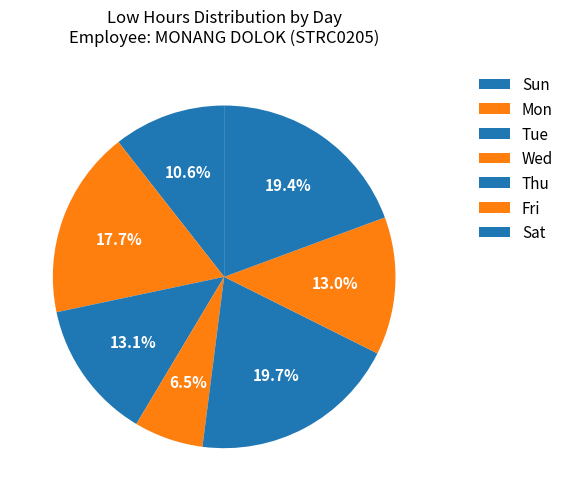

Count the number of slices in the pie.

7